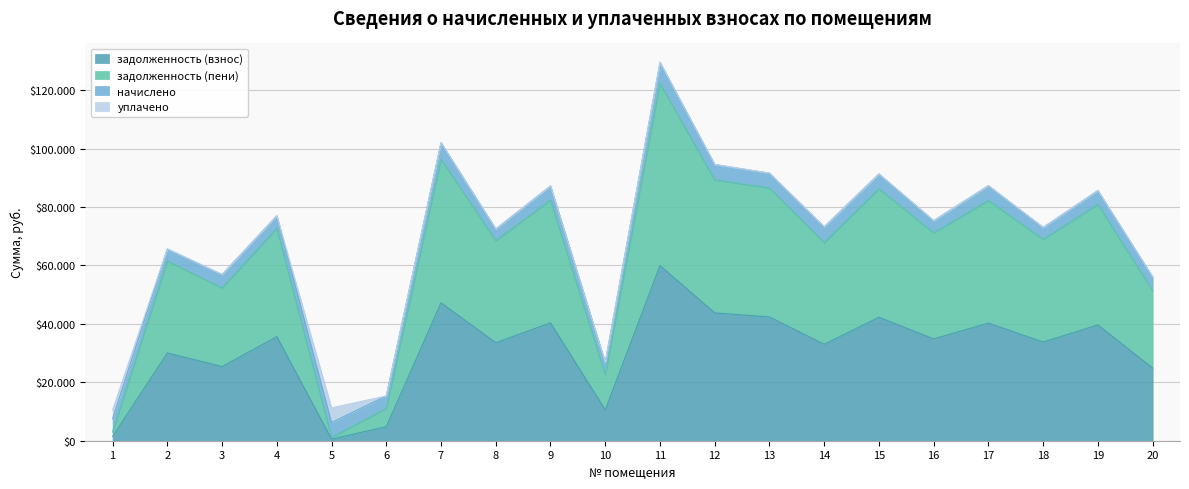

What is the total value across all series at 6?

15850.4